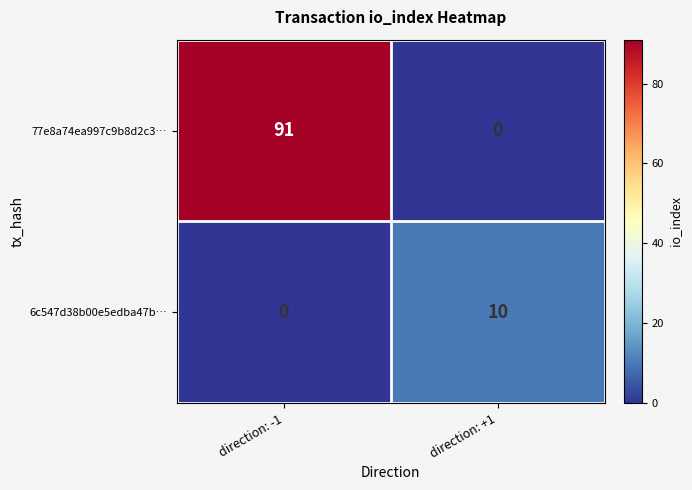

How many distinct data groups are displayed?

2